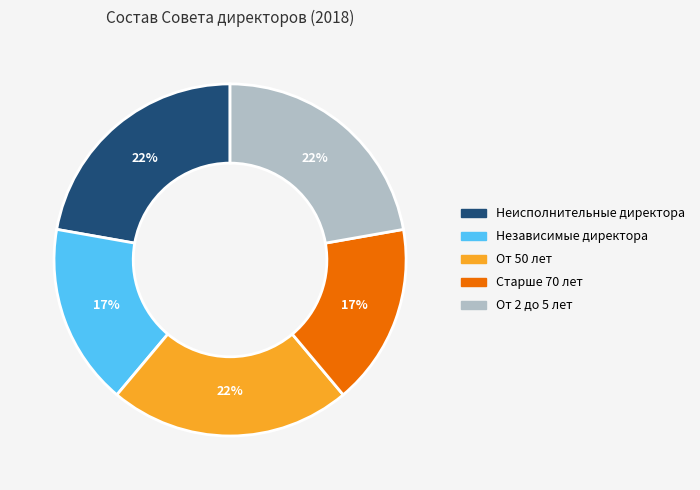

Does any single category account for the majority?

No